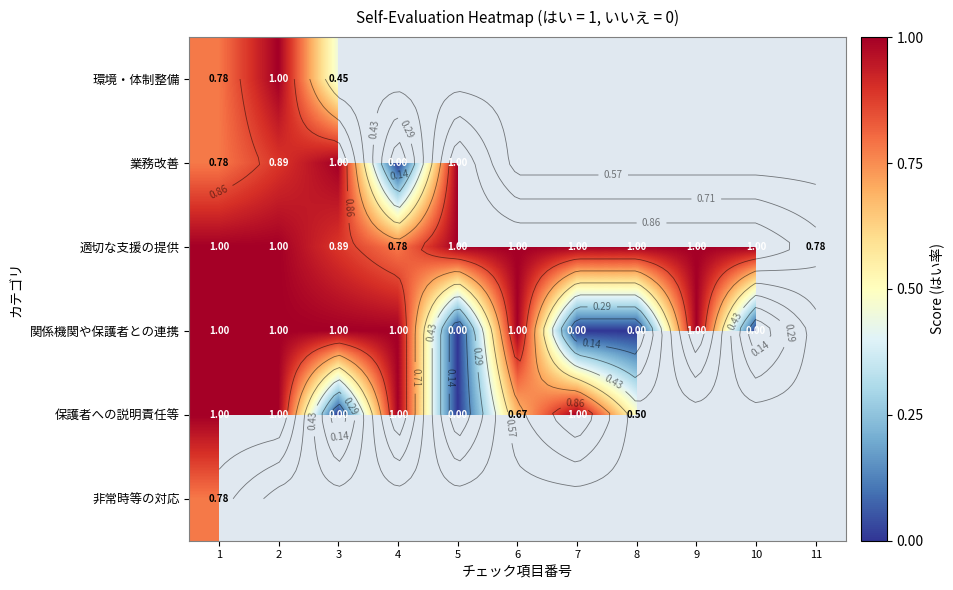

Which category has the lowest value across all series?

4